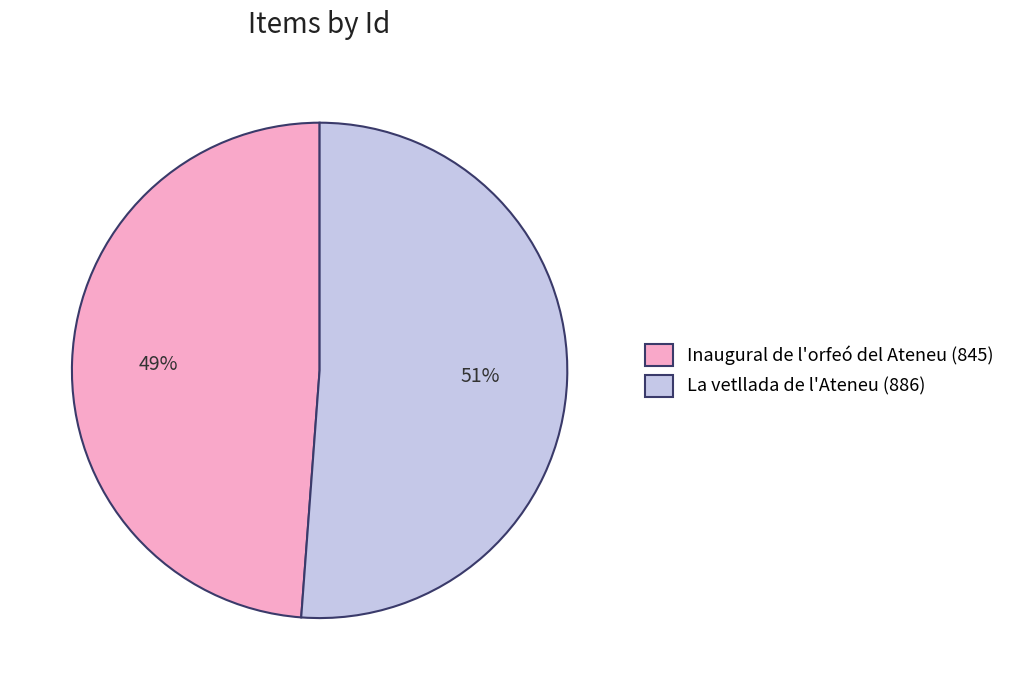

To the nearest percent, what portion does La vetllada de l'Ateneu (886) represent?

51%